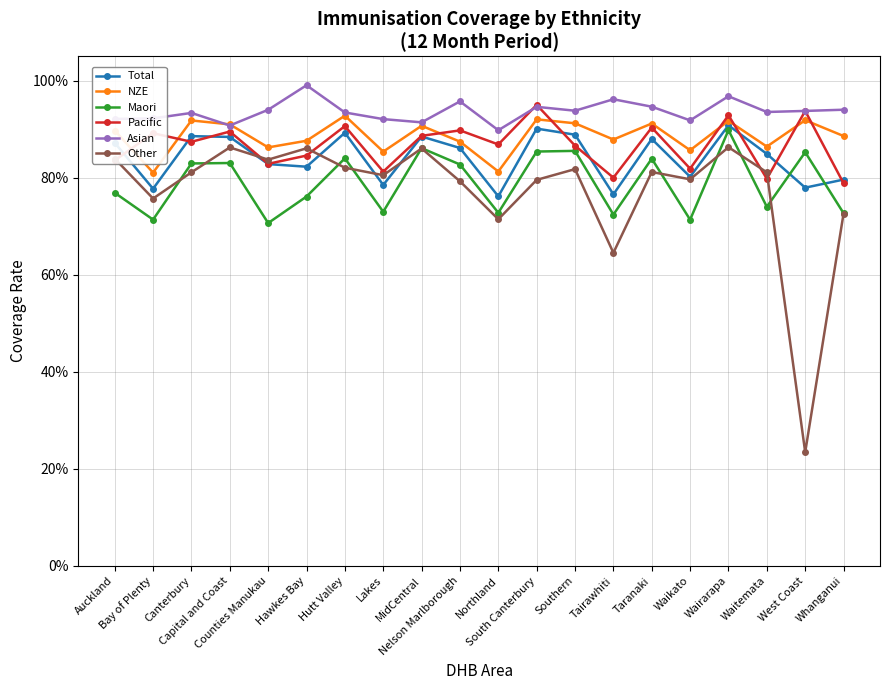

Read the Total value at MidCentral.

0.9